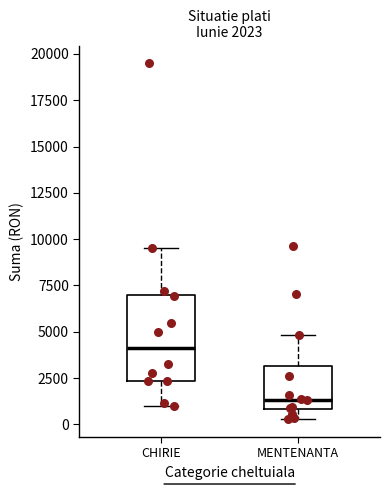

Which box is the tallest, from its lower edge to its upper edge?

CHIRIE